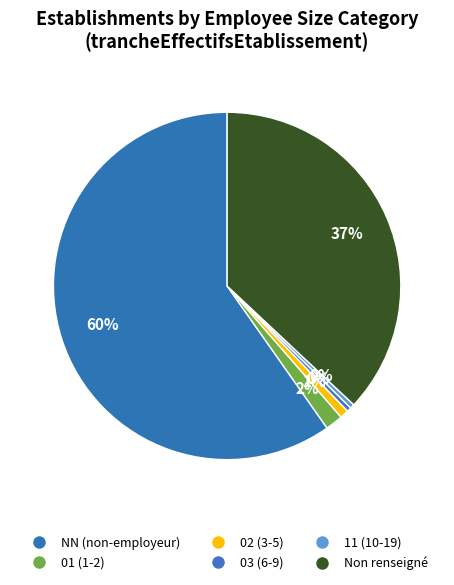

Which category accounts for the majority?

NN